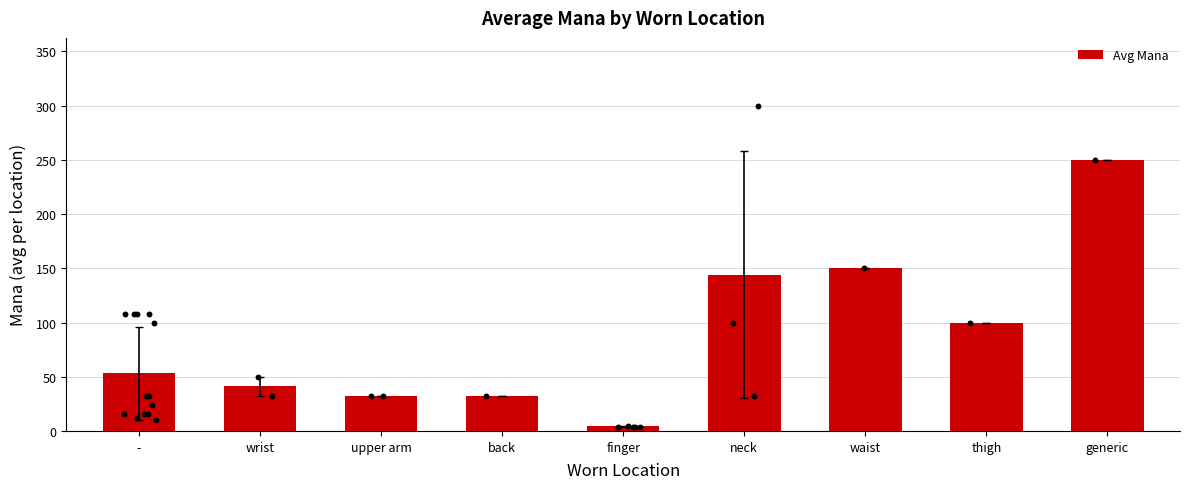

Which has a higher value, waist or back?

waist